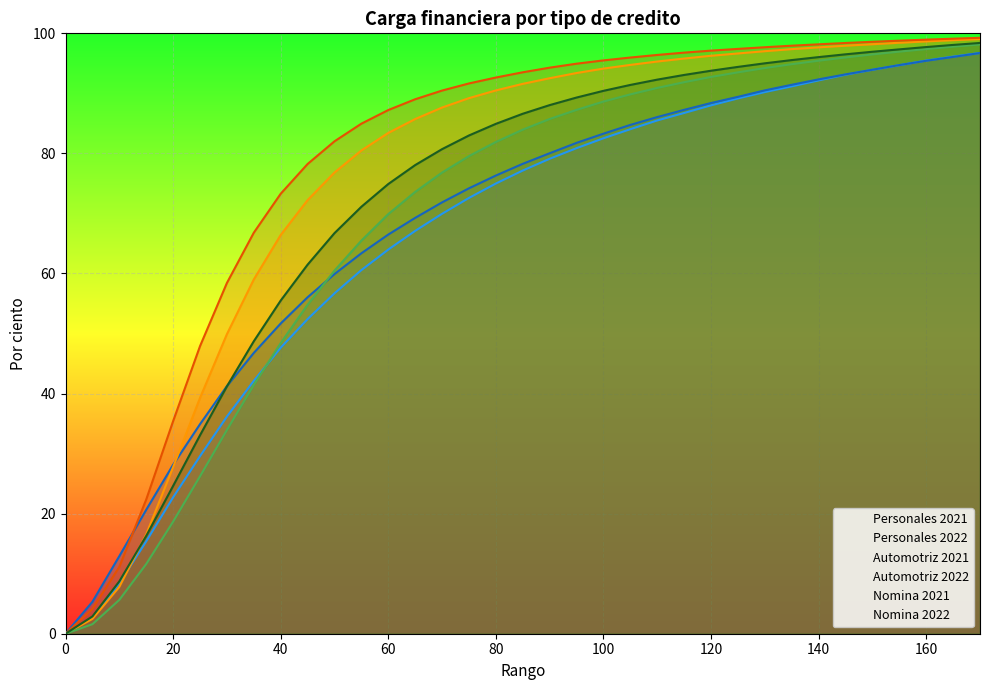

What is the value of the Automotriz 2022 point at the 25th from the left?

97.1